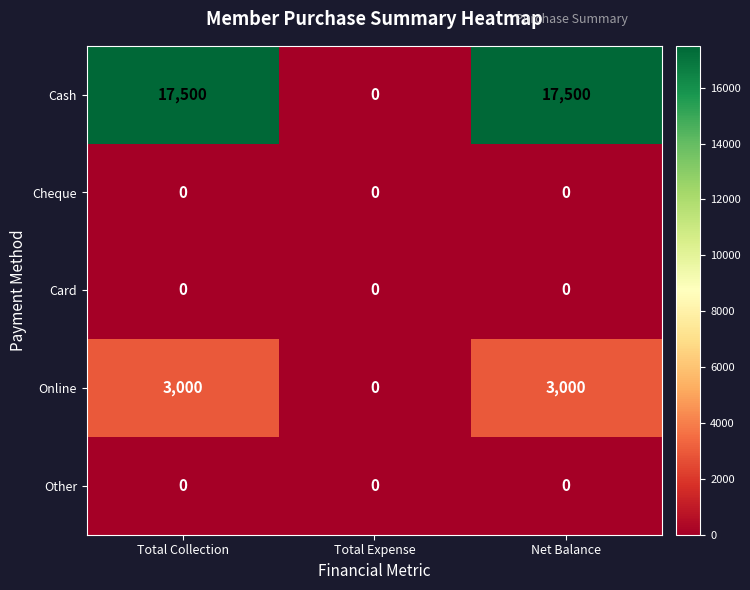

What is the greatest value displayed?

17500